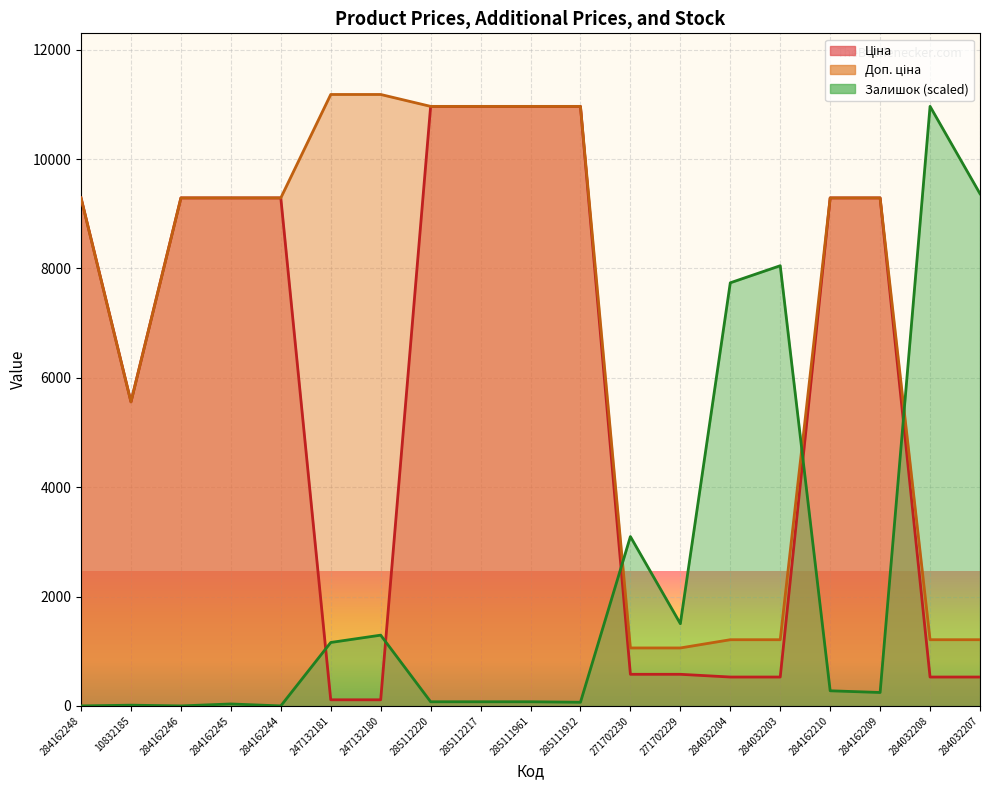

Read the Залишок value at 284032204.

7738.0